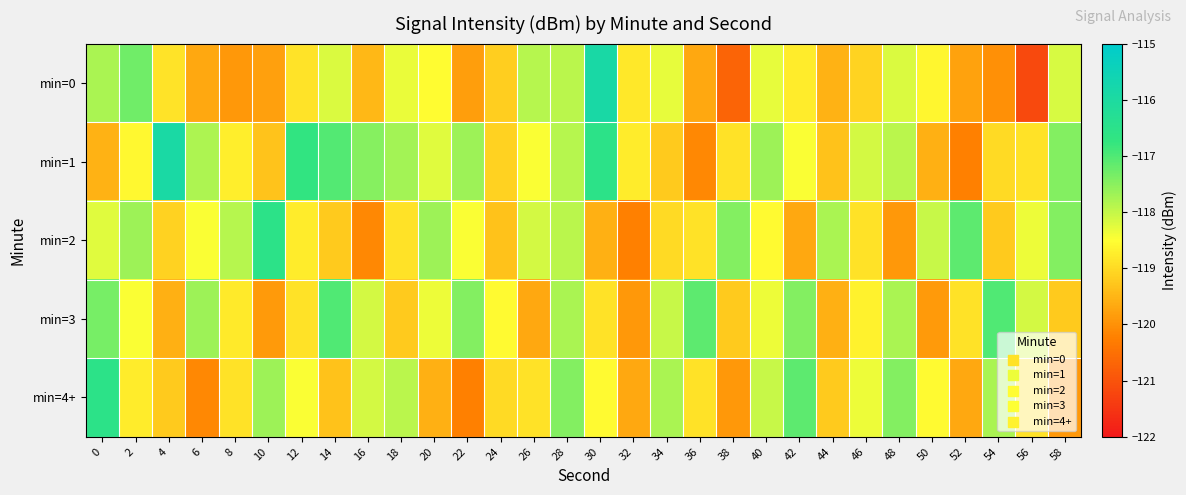

What is the minimum value shown in the chart?

-121.2